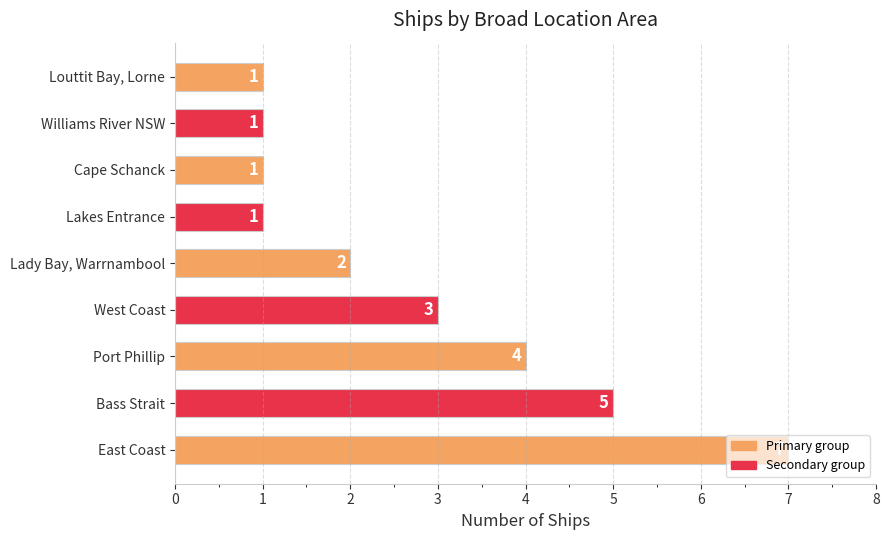

What is the difference between the second highest and minimum values?

4